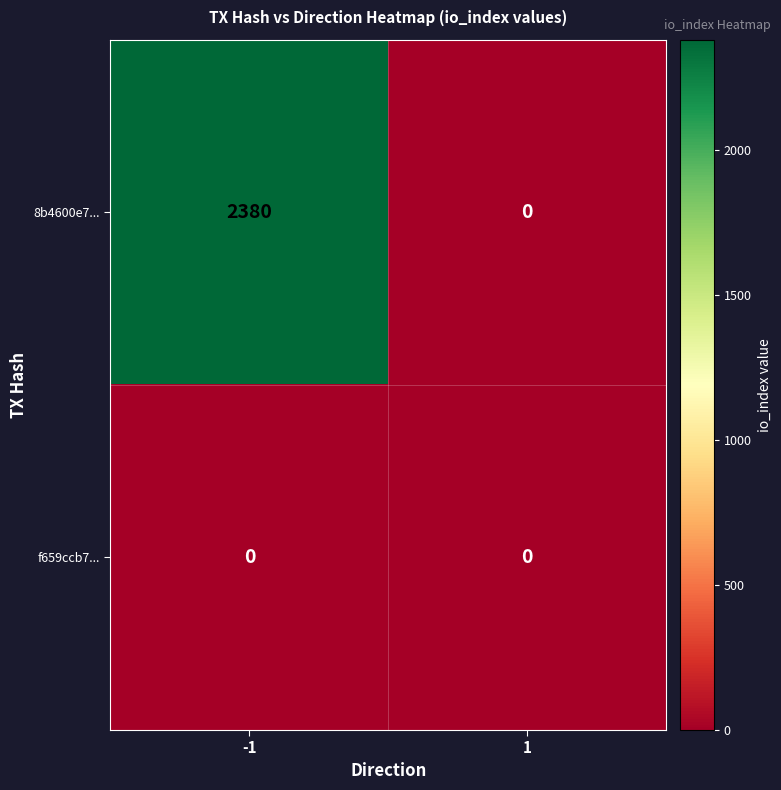

Which series changed the most between -1 and 1?

8b4600e7...